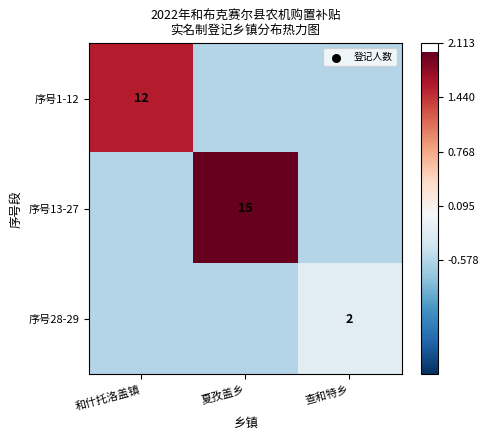

Rank the series at 和什托洛盖镇 from highest to lowest value.

序号1-12, 序号13-27, 序号28-29